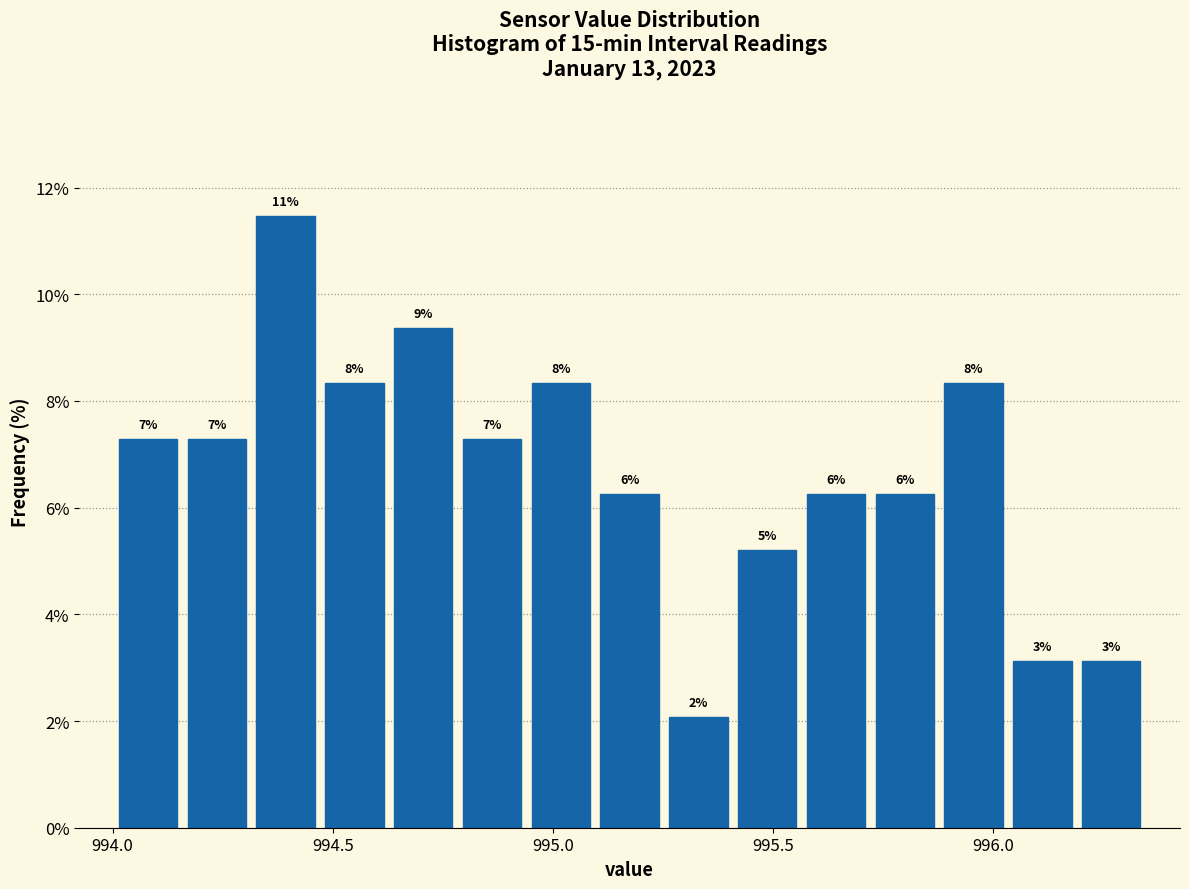

Around what value on the x-axis is the tallest bar? Give the approximate position of its centre, as read against the axis.

994.40